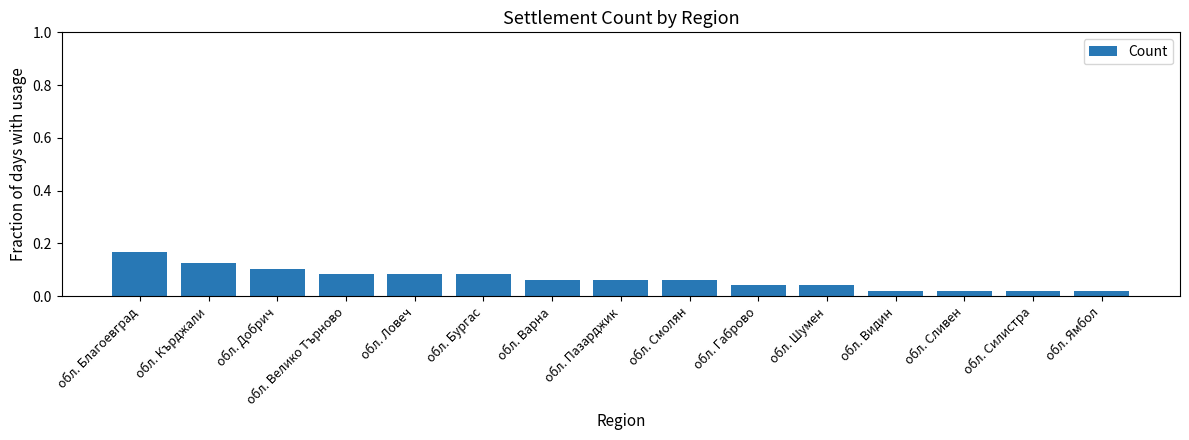

The value at обл. Добрич is 0.0. True or false?

False